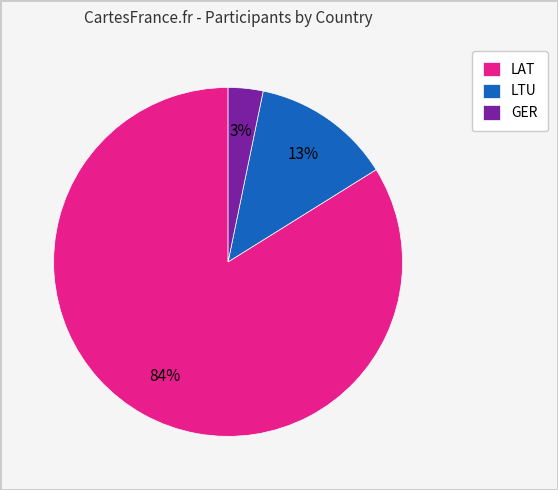

True or false: LTU accounts for 13% of the total.

True